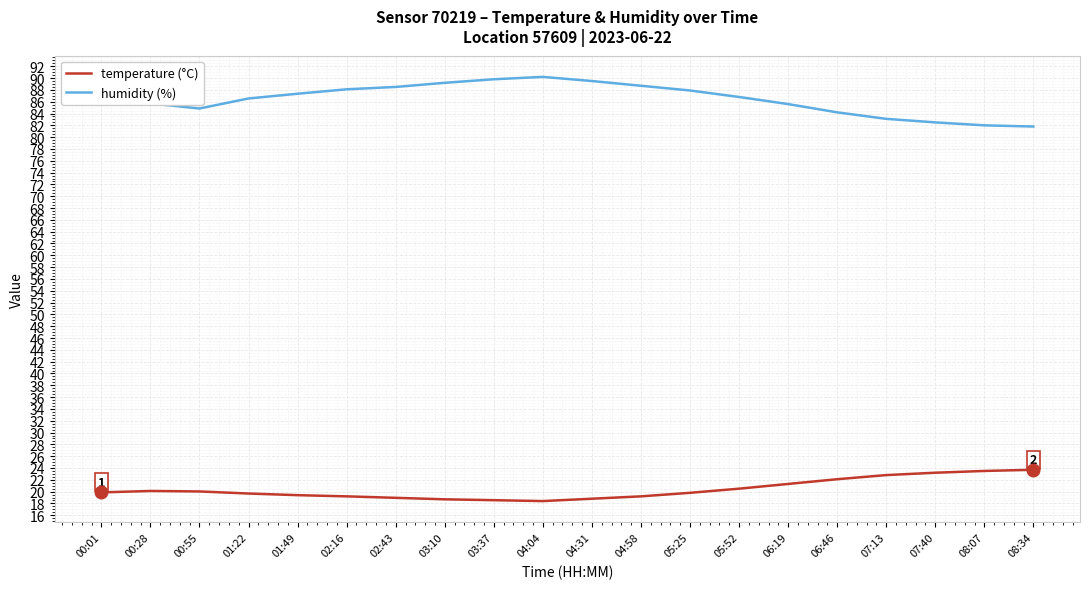

What position from the left is 07:40?

18